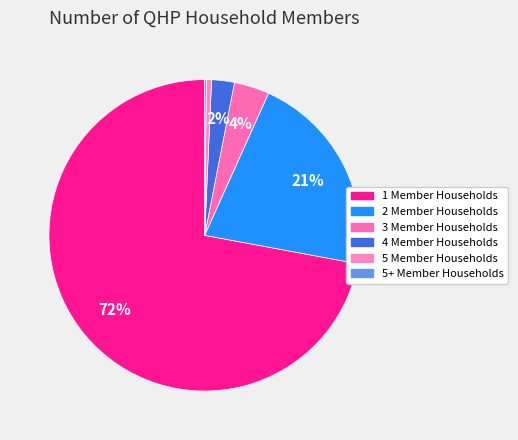

To the nearest percent, what portion does 5 Member Households represent?

1%